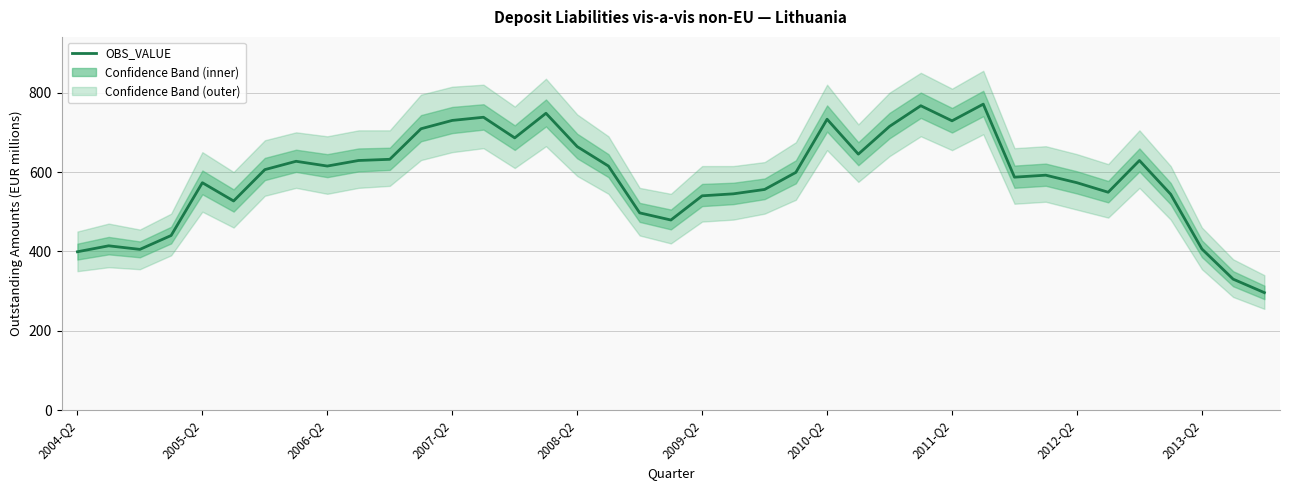

Reading left to right, list all the values displayed in this chart.

399	414	405	440	573	527	606	627	615	629	632	709	730	738	686	748	664	615	497	479	540	545	556	599	733	645	715	767	729	771	587	592	573	549	629	544	406	330	296